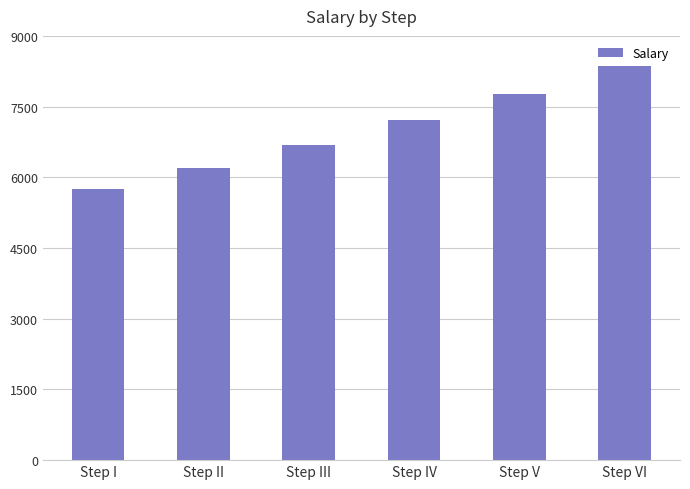

What is the smallest value displayed?

5760.8